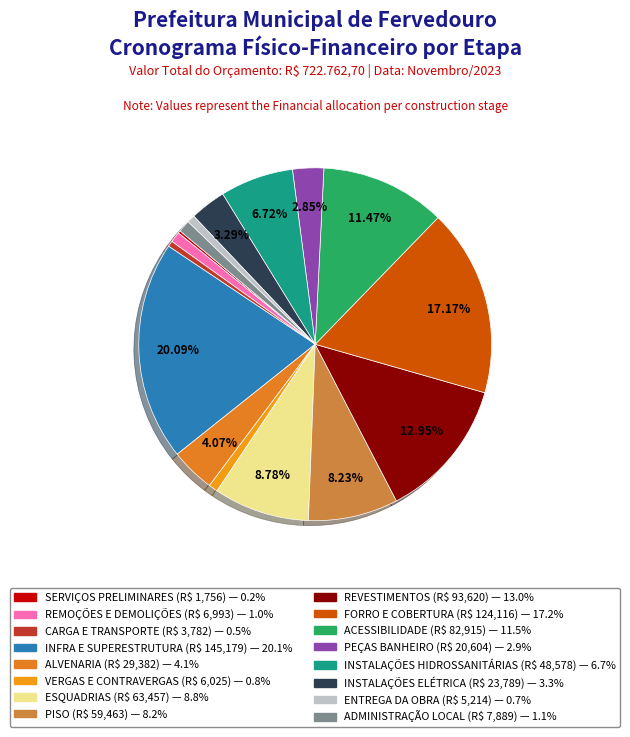

Rank the categories by value from highest to lowest.

INFRA E SUPERESTRUTURA, FORRO E COBERTURA, REVESTIMENTOS, ACESSIBILIDADE, ESQUADRIAS, PISO, INSTALAÇÕES HIDROSSANITÁRIAS, ALVENARIA, INSTALAÇÕES ELÉTRICA, PEÇAS BANHEIRO, ADMINISTRAÇÃO LOCAL, REMOÇÕES E DEMOLIÇÕES, VERGAS E CONTRAVERGAS, ENTREGA DA OBRA, CARGA E TRANSPORTE, SERVIÇOS PRELIMINARES